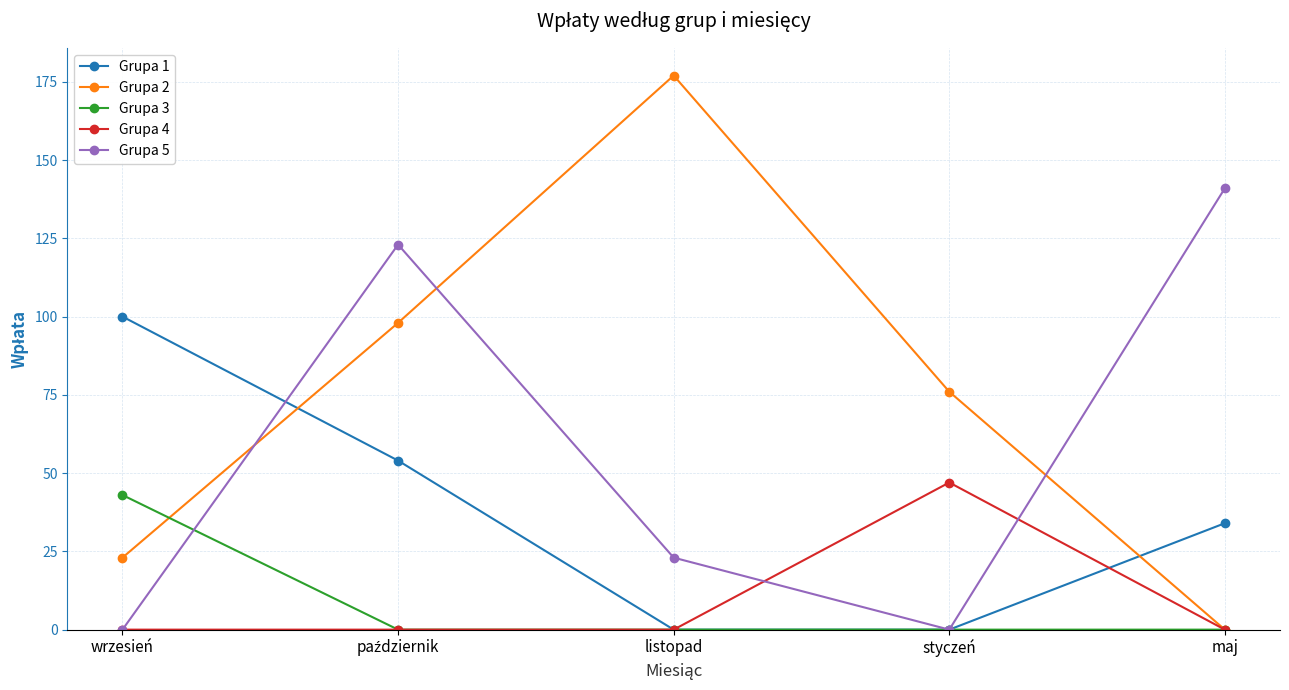

What is the total value across all series at styczeń?

123